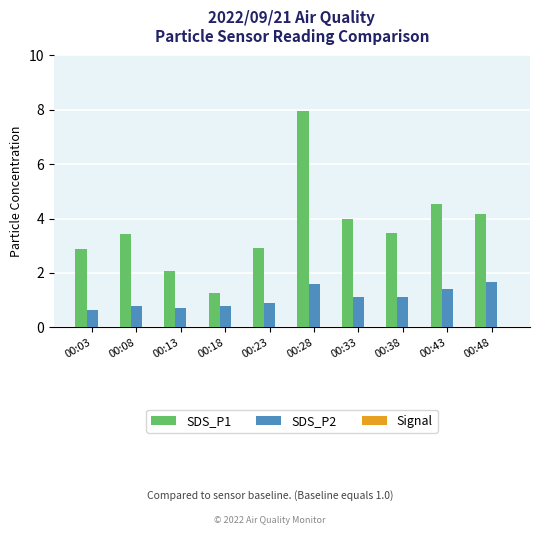

How many data points in SDS_P1 are less than 3?

4